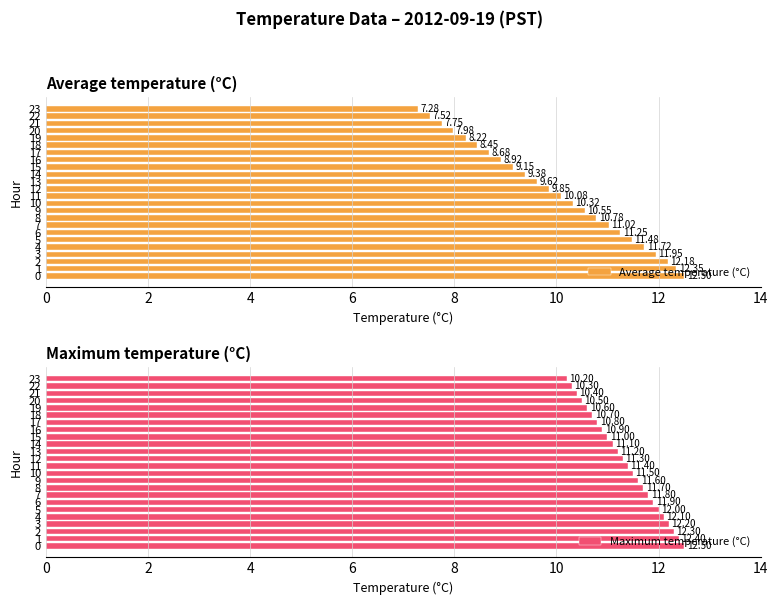

How many values in the Maximum temperature (°C) series are below 11?

8